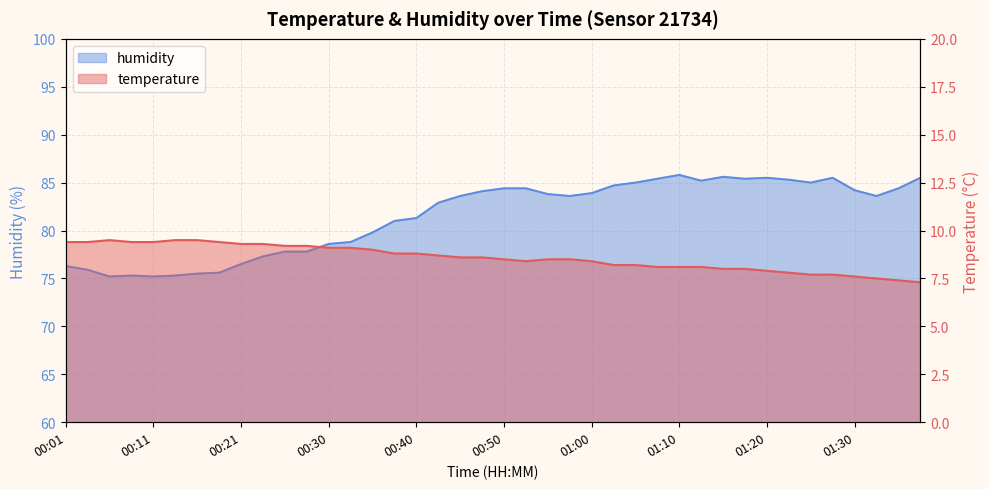

What is the minimum value shown in the chart?

7.3